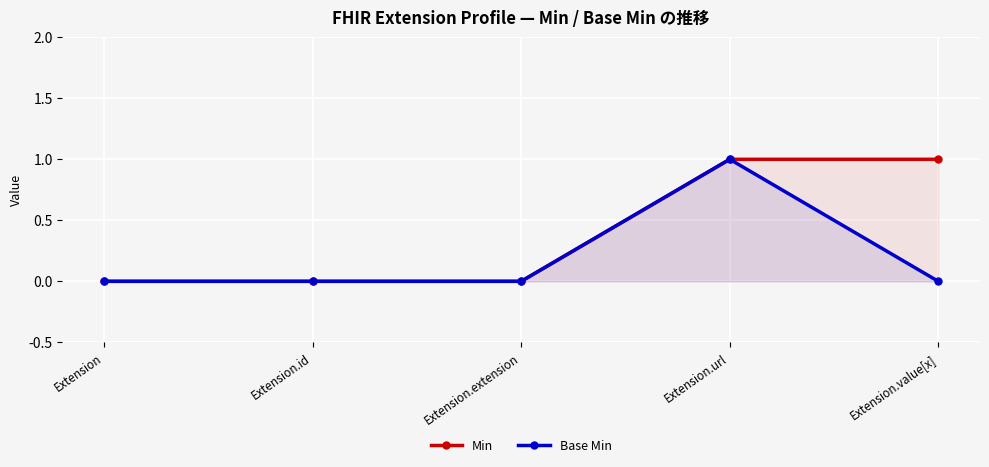

At which label does Base Min reach its peak?

Extension.url